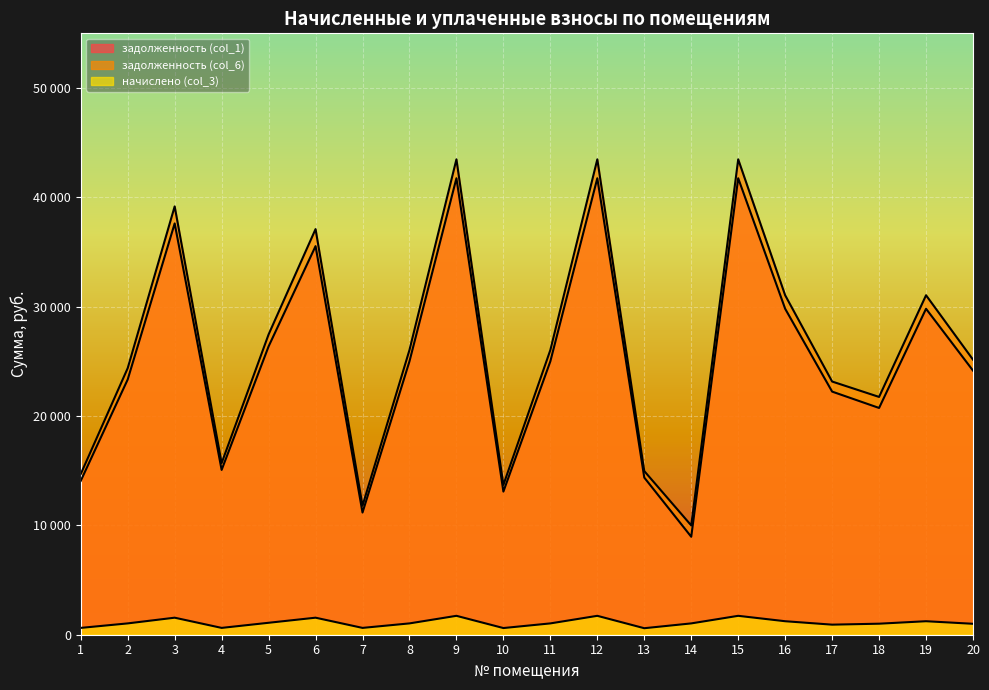

What is the spread (max minus min) of values at 9?

41748.0